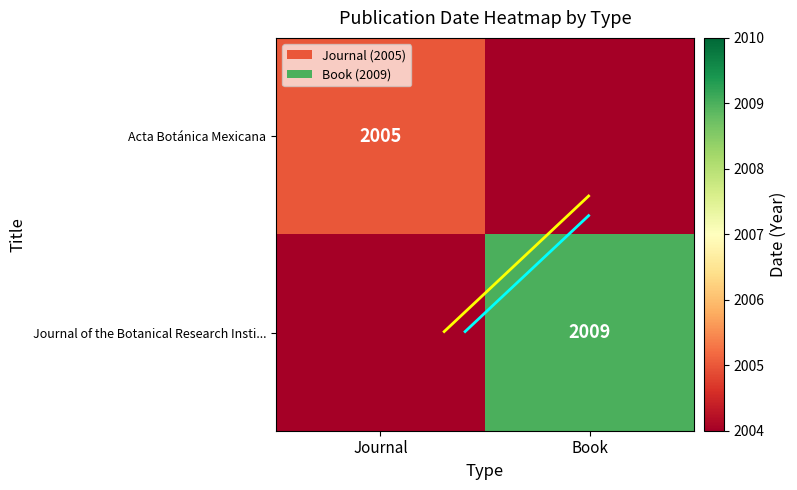

What is the difference between the highest and lowest values at Journal?

1